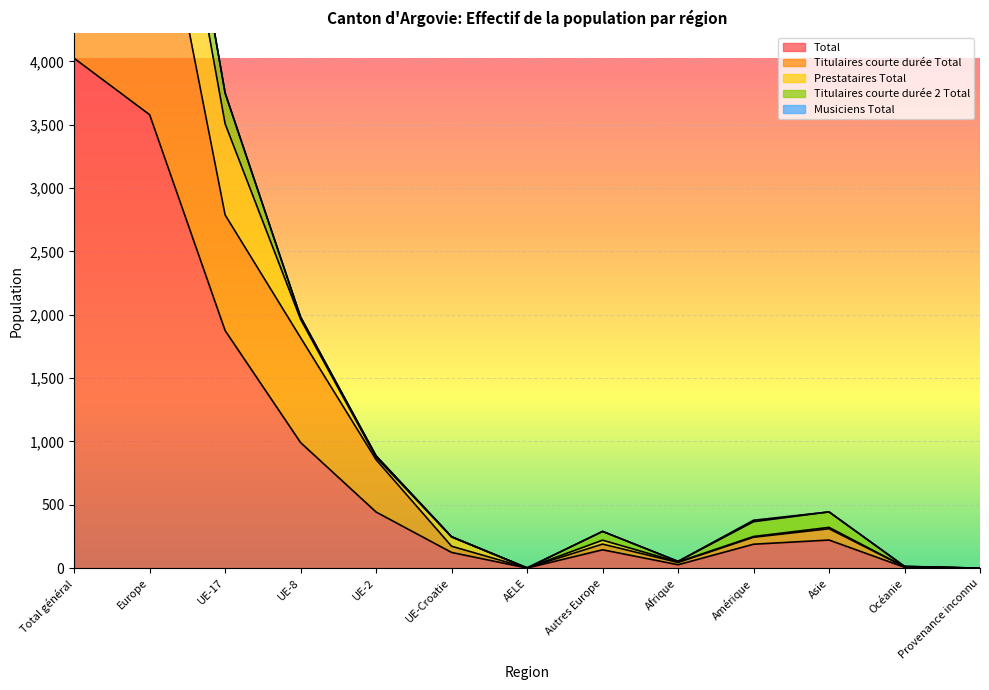

Which category has the lowest value in the Musiciens Total series?

UE-17